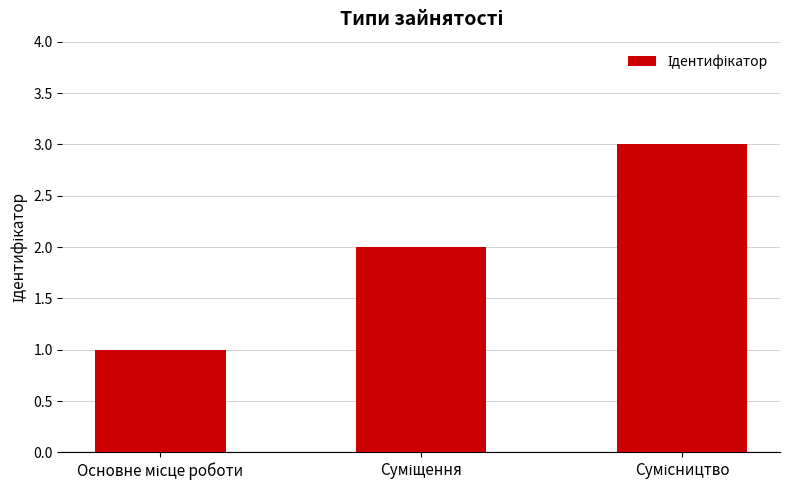

What is the maximum value shown in the chart?

3